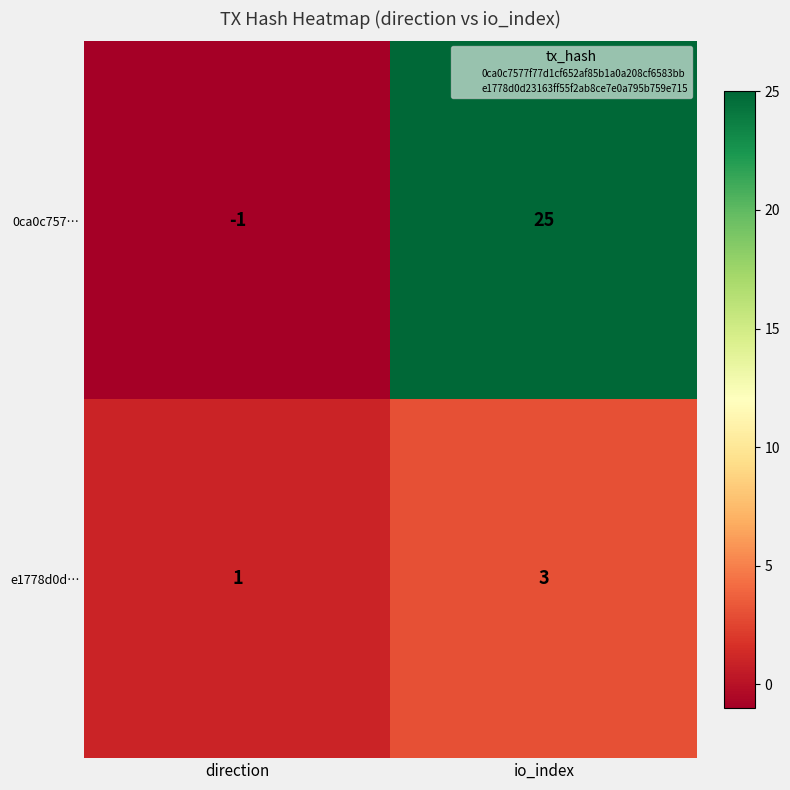

The e1778d0d… series shows 2 at io_index. True or false?

False